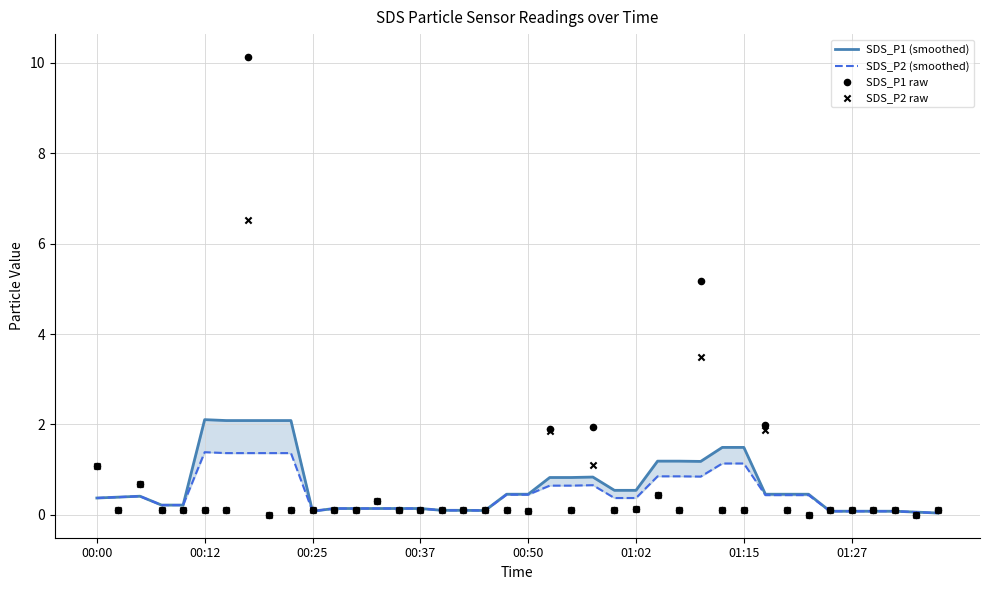

At how many categories does at least one series exceed 9?

1